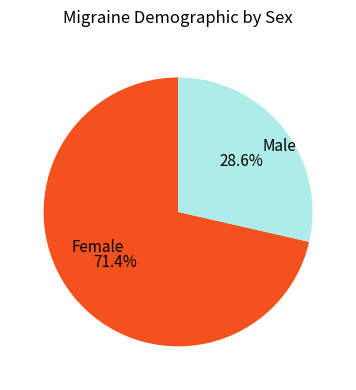

How many slices are in this pie chart?

2